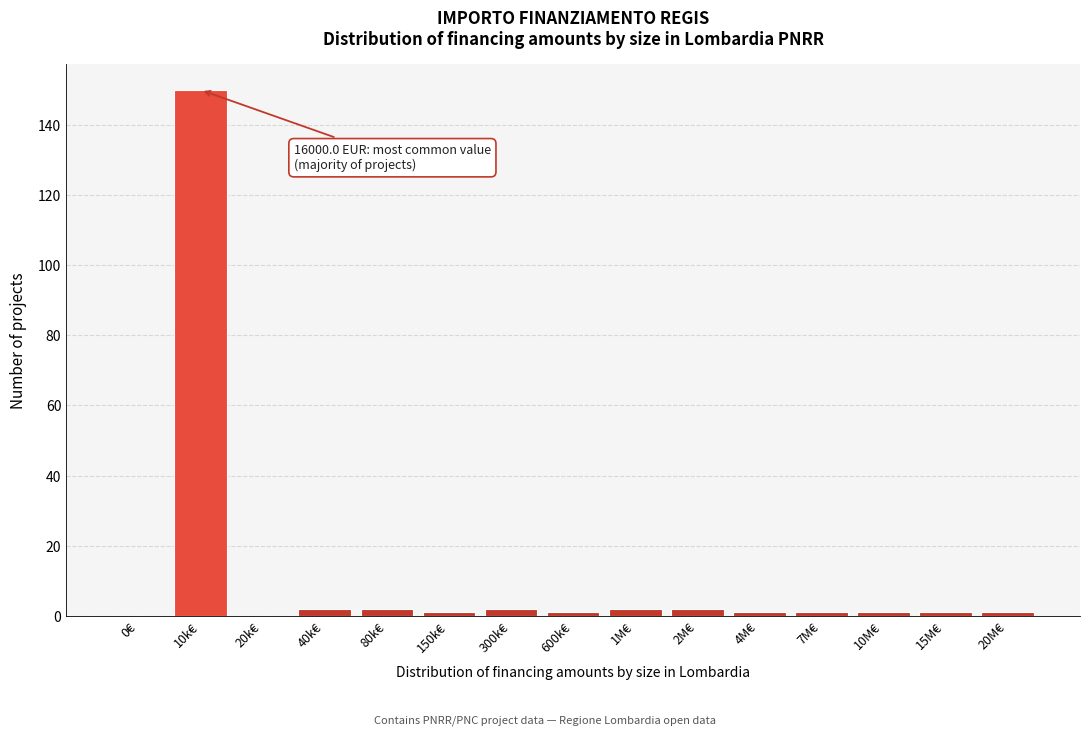

Reading right to left, transcribe all the data shown in this chart.

20M€=1	15M€=1	10M€=1	7M€=1	4M€=1	2M€=2	1M€=2	600k€=1	300k€=2	150k€=1	80k€=2	40k€=2	20k€=0	10k€=150	0€=0